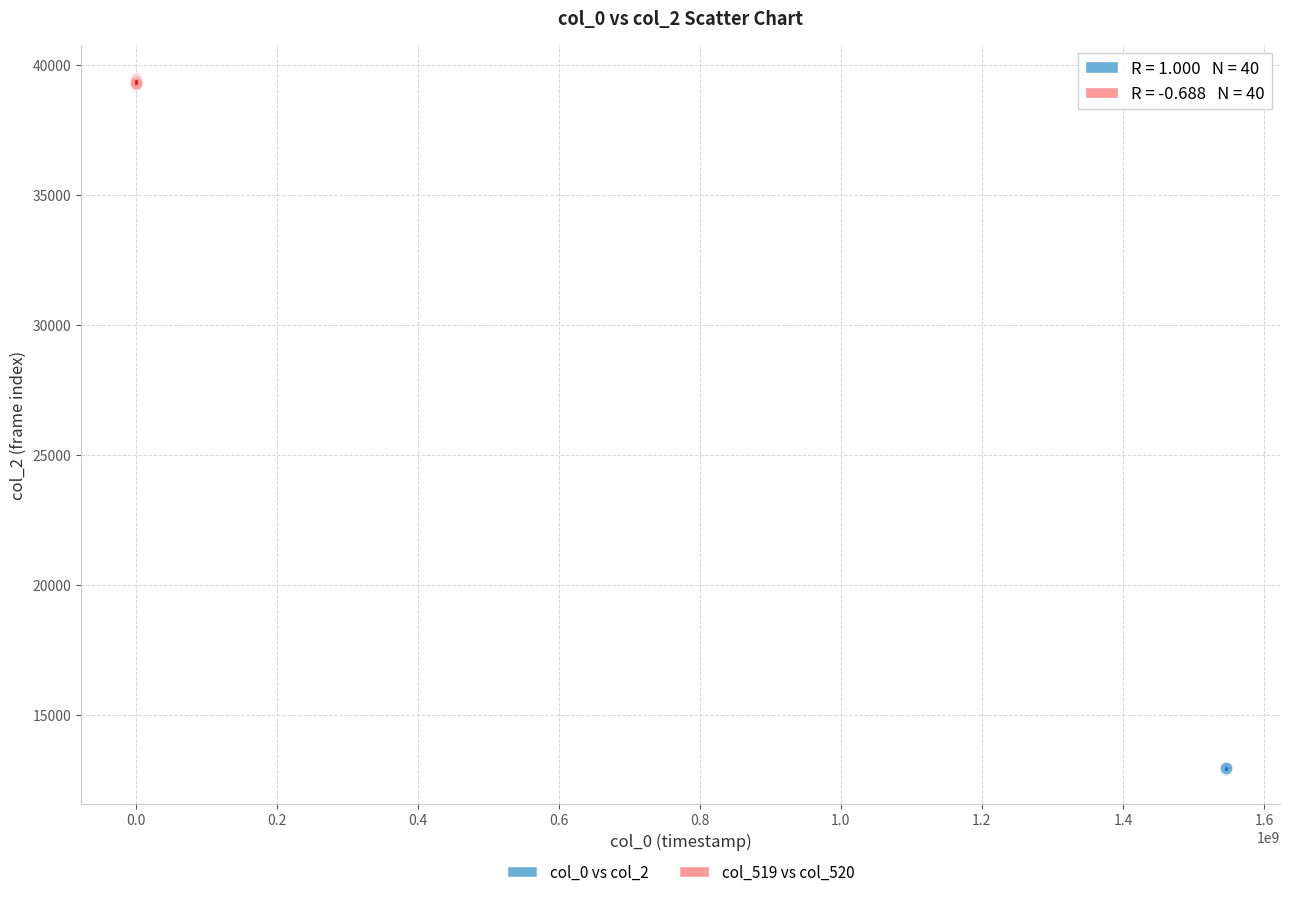

Which series reaches the minimum Y coordinate?

col_0 vs col_2